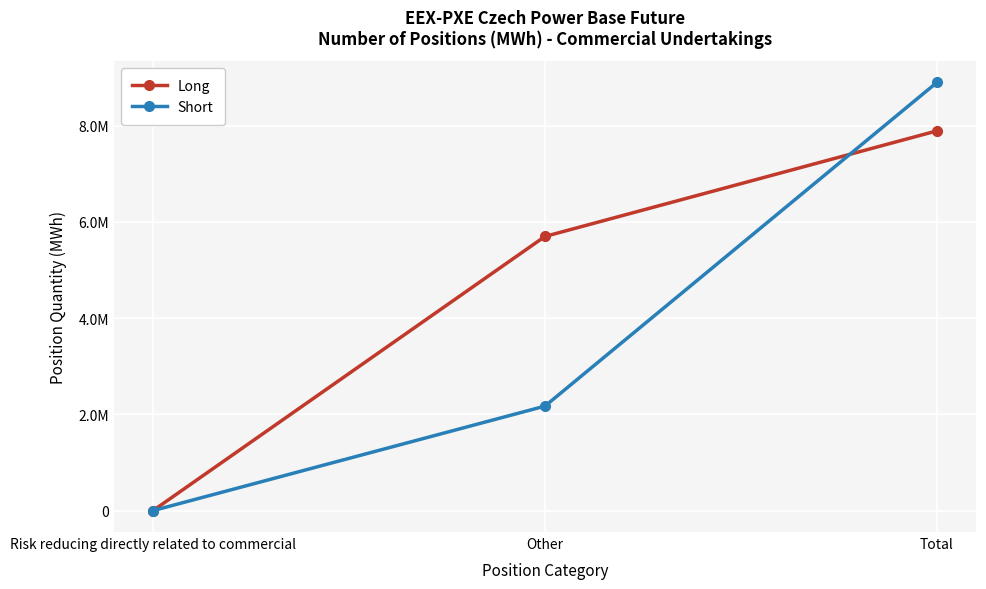

What are all the series names shown in the legend?

Long, Short